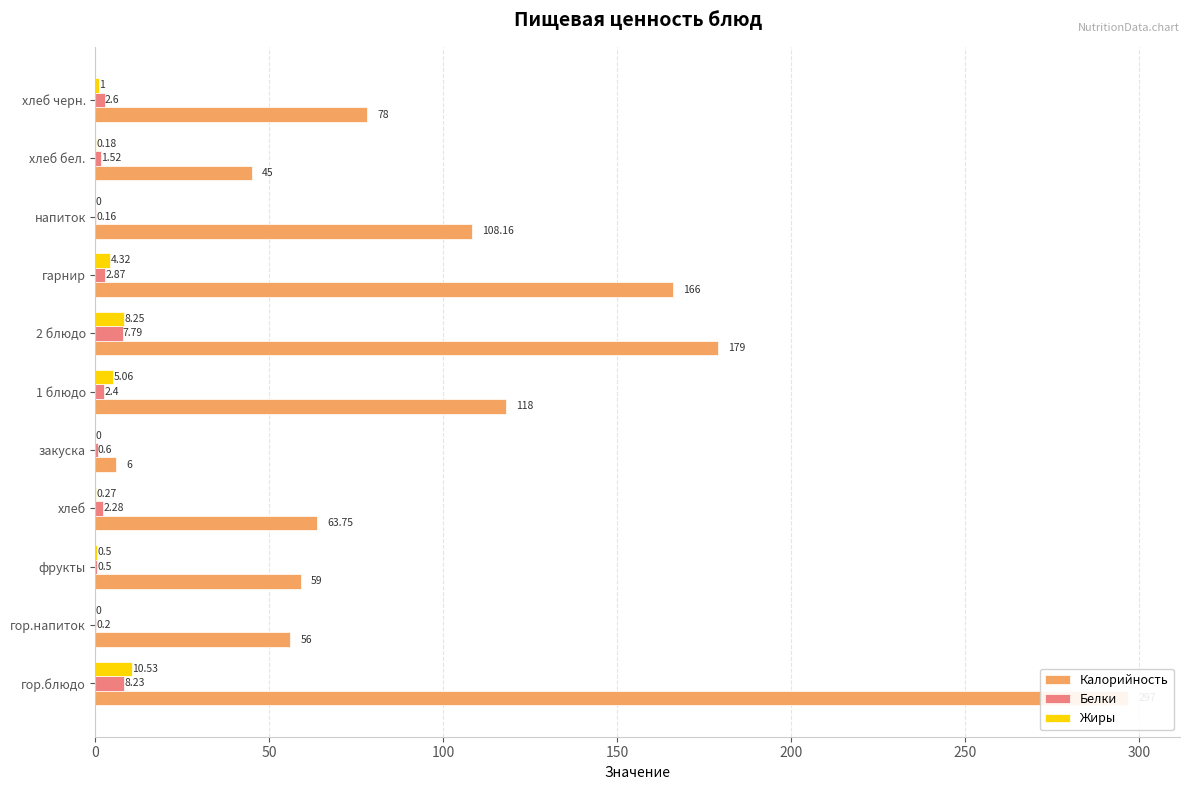

What is the maximum value shown in the chart?

297.0